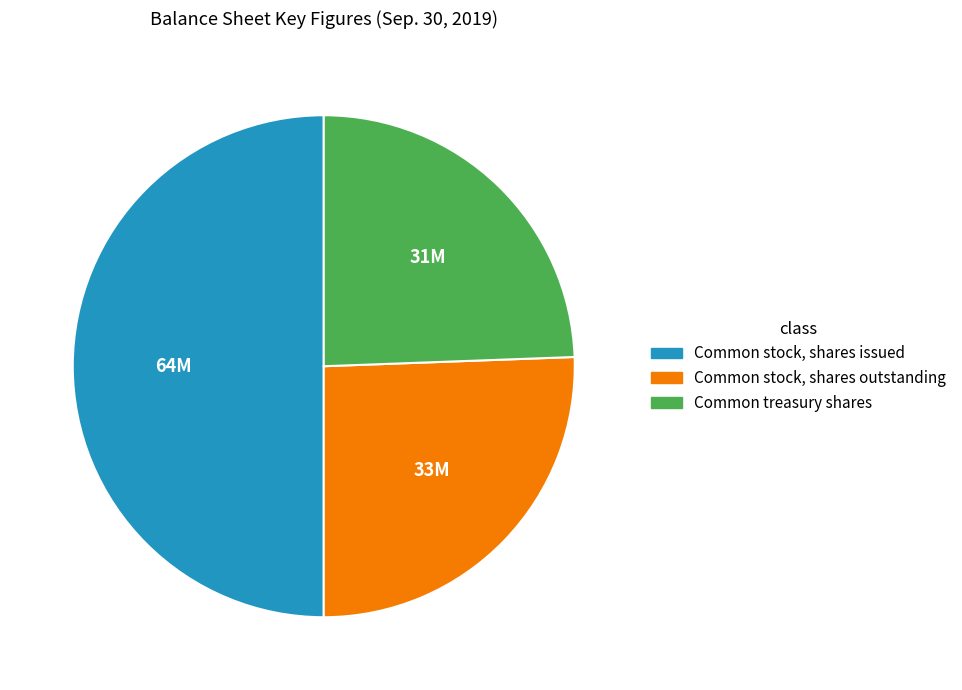

Which category has the biggest portion of the pie?

Common stock, shares issued